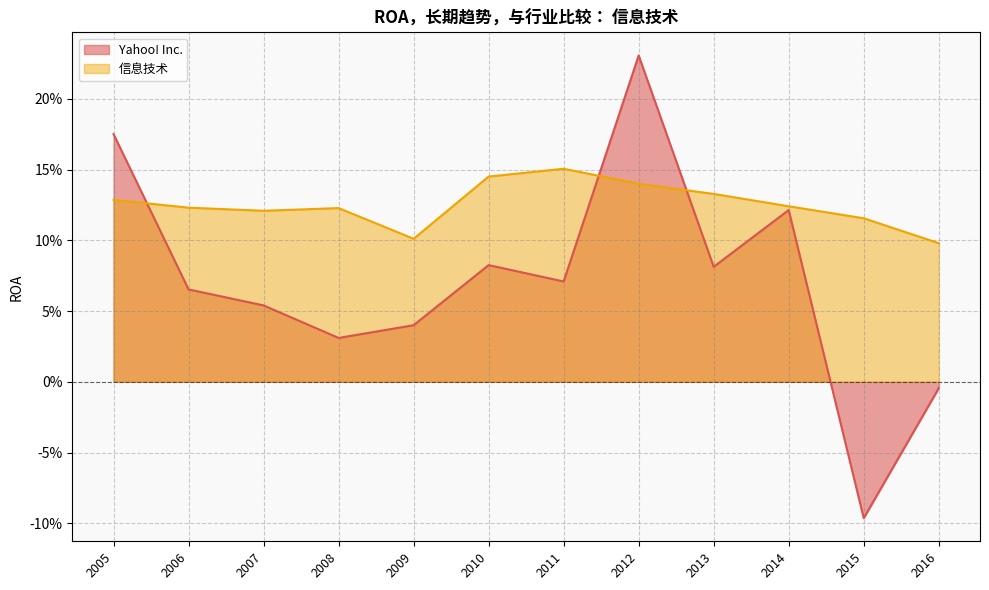

Which series has the widest spread of values?

Yahoo! Inc.